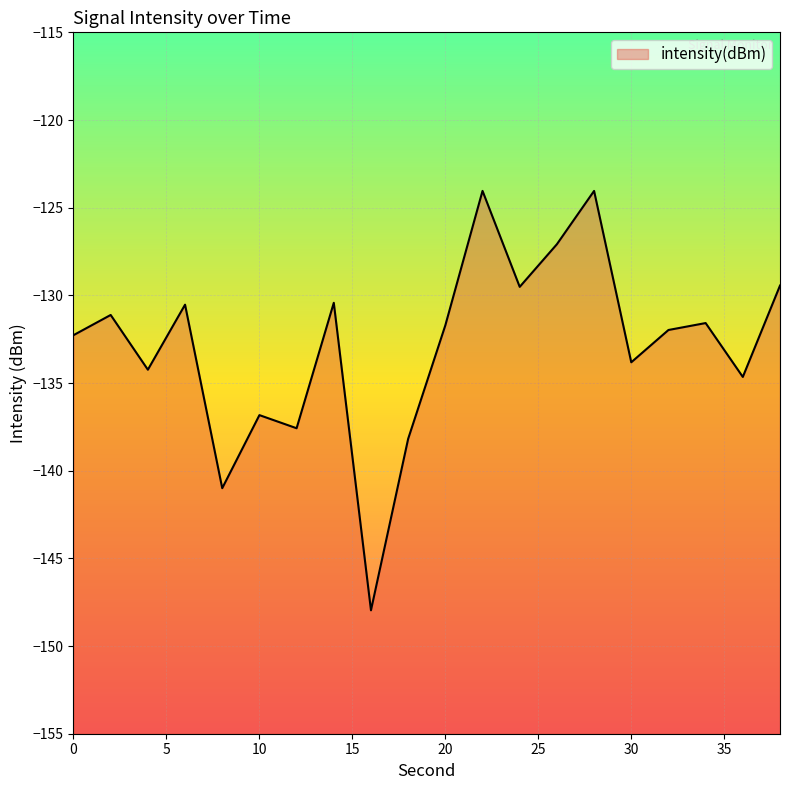

What is the value of the 6th point from the left?

-136.8